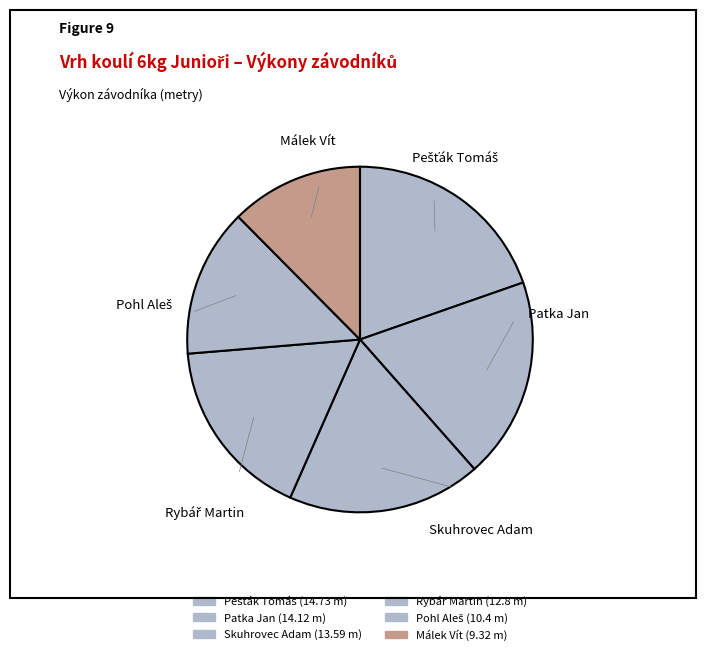

What percentage is the Patka Jan slice, to the nearest percent?

19%